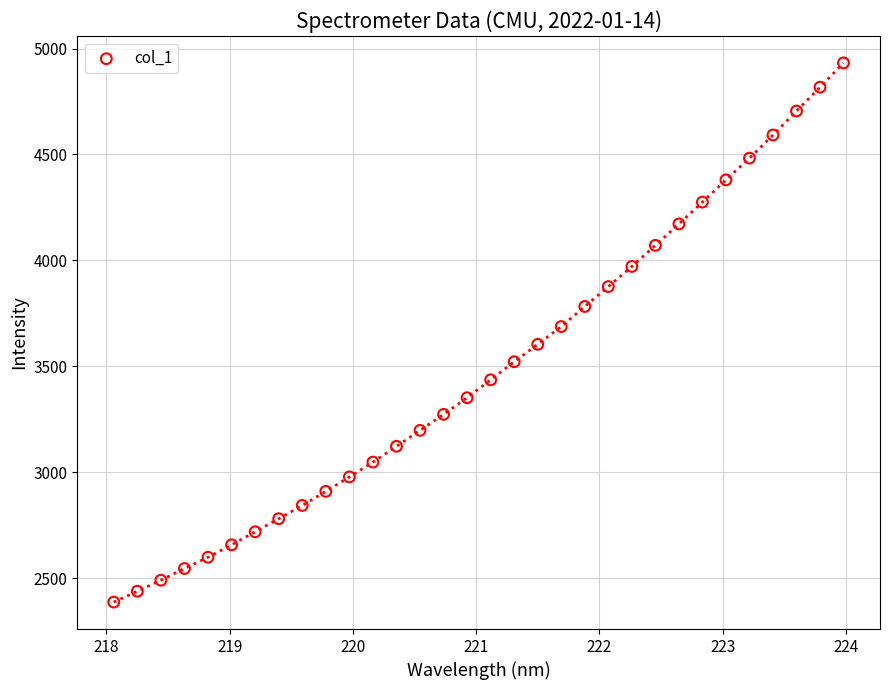

What is the range of Y values (max minus min)?

2544.9